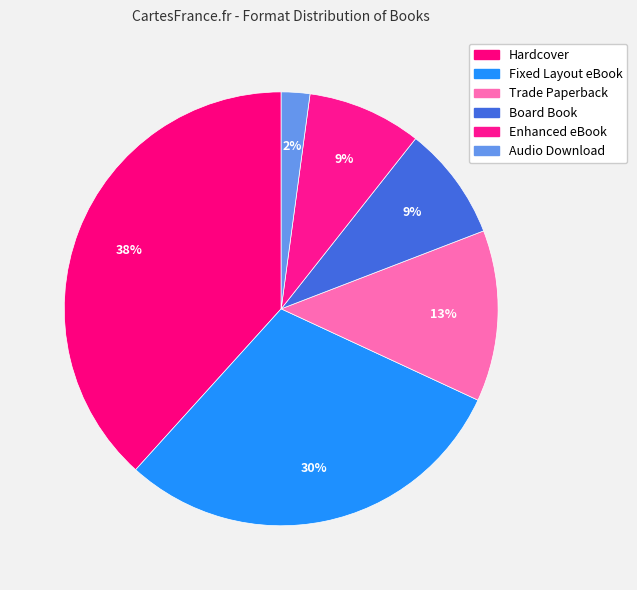

True or false: Hardcover accounts for 38% of the total.

True